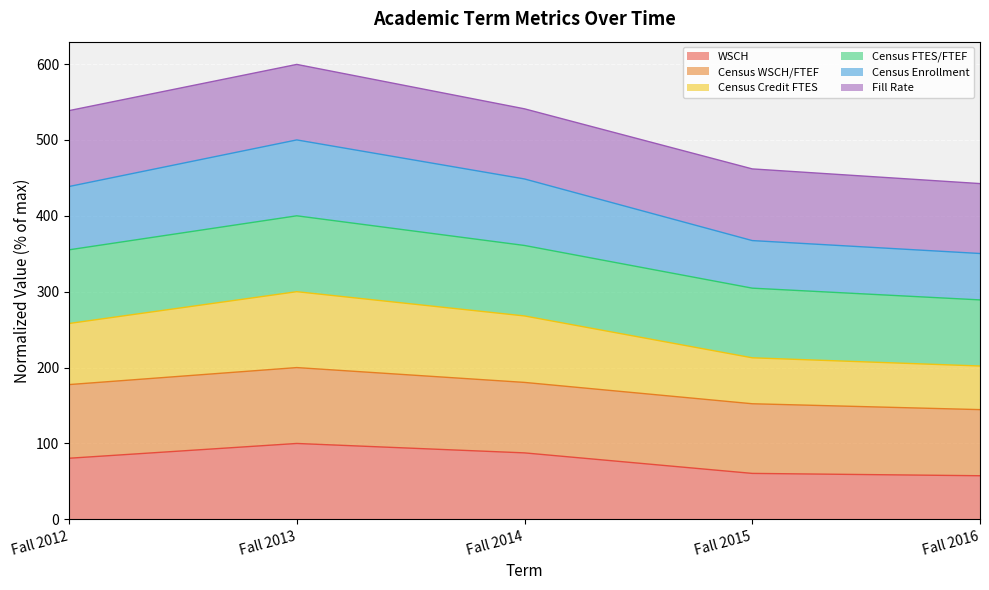

What is the value of the Census Credit FTES point at the 4th from the left?

212.9